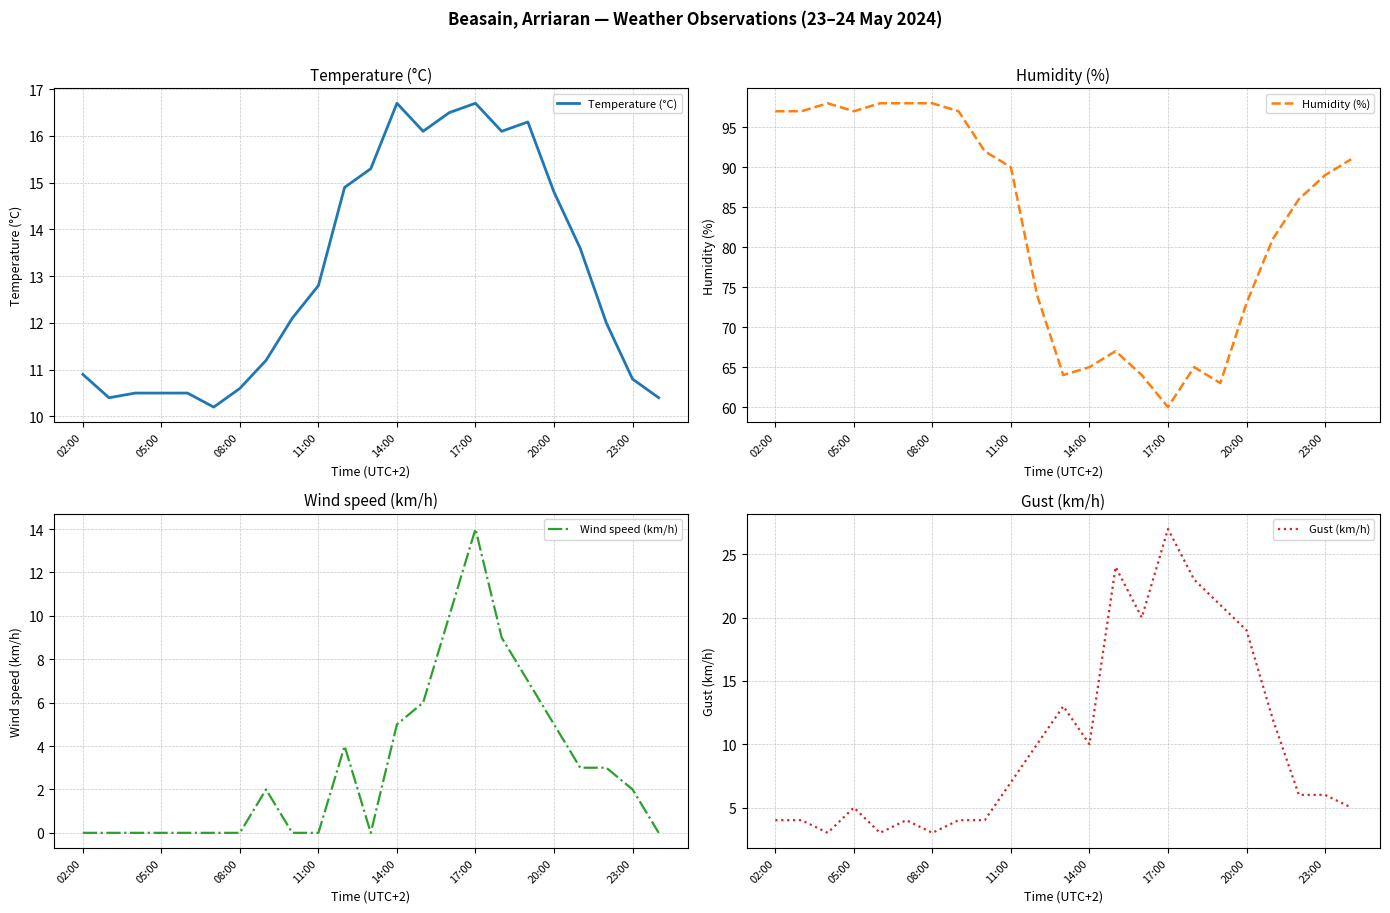

Is it true that Gust (km/h) equals 0.9 at 20:00?

False